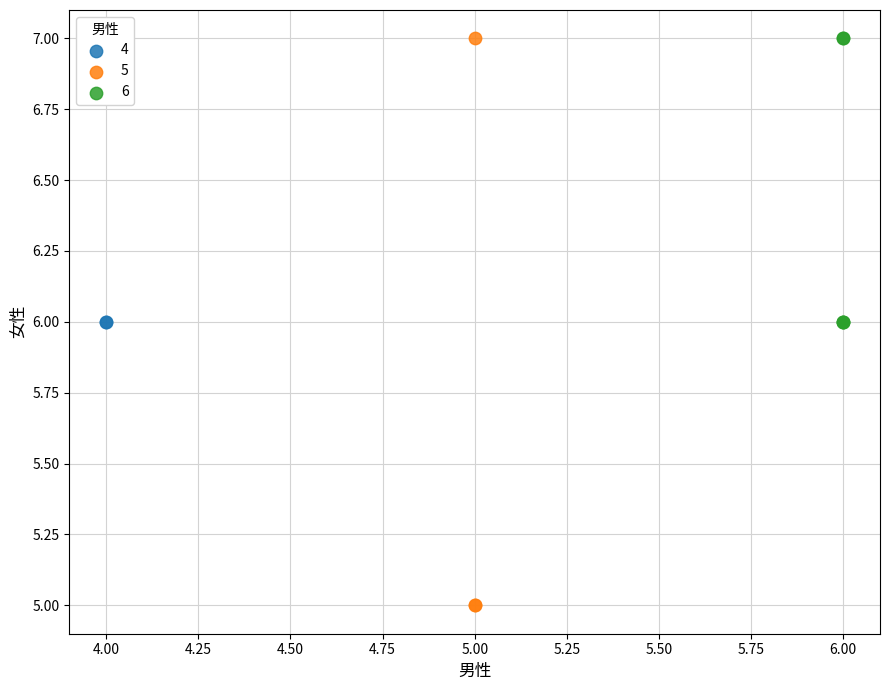

What are all the series names shown in the legend?

4, 5, 6